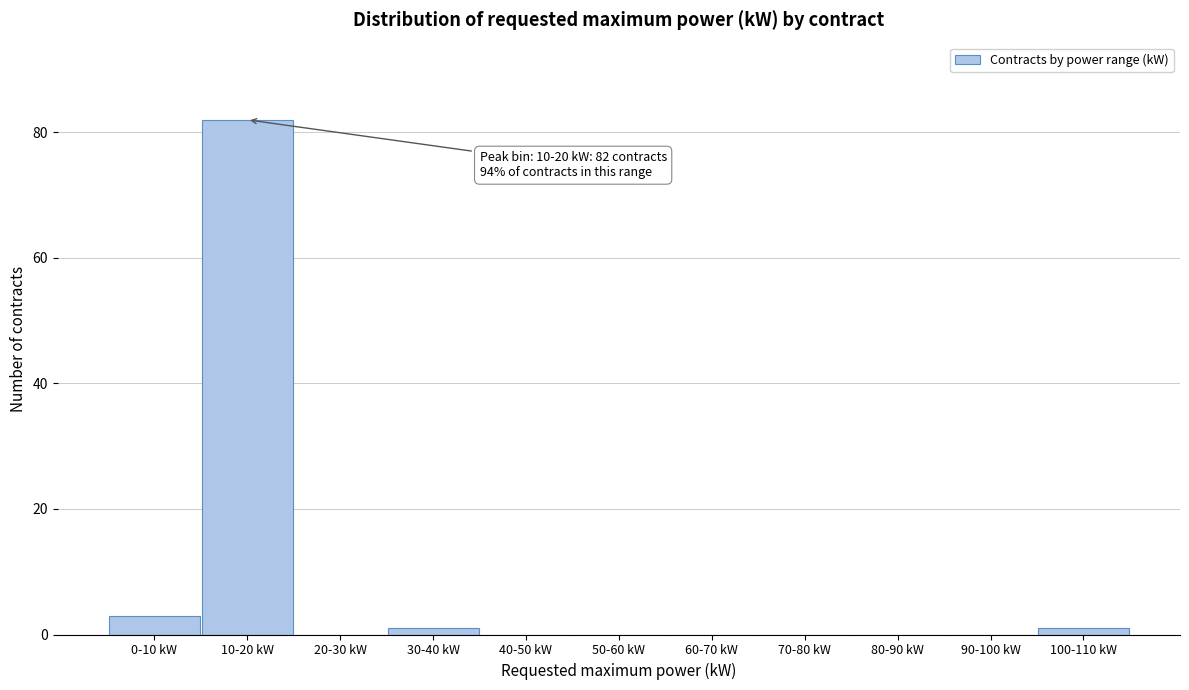

Reading left to right, transcribe all the data shown in this chart.

0-10 kW=3	10-20 kW=82	20-30 kW=0	30-40 kW=1	40-50 kW=0	50-60 kW=0	60-70 kW=0	70-80 kW=0	80-90 kW=0	90-100 kW=0	100-110 kW=1